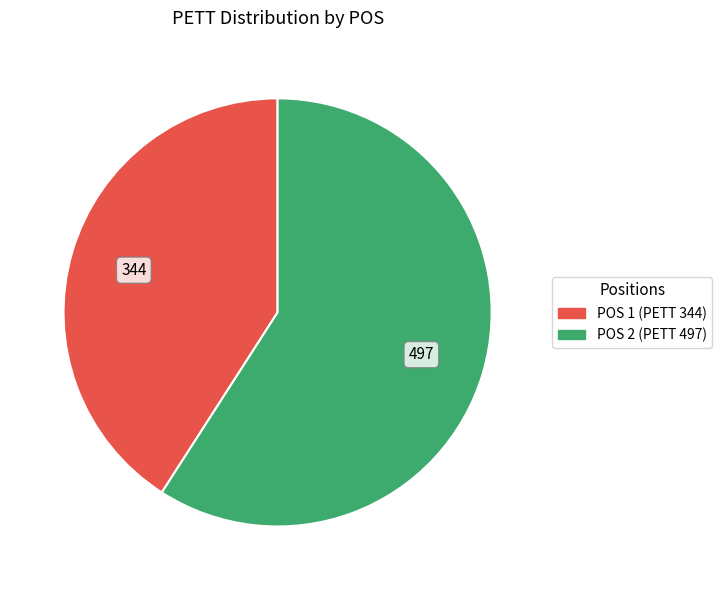

Does any single category account for the majority?

Yes